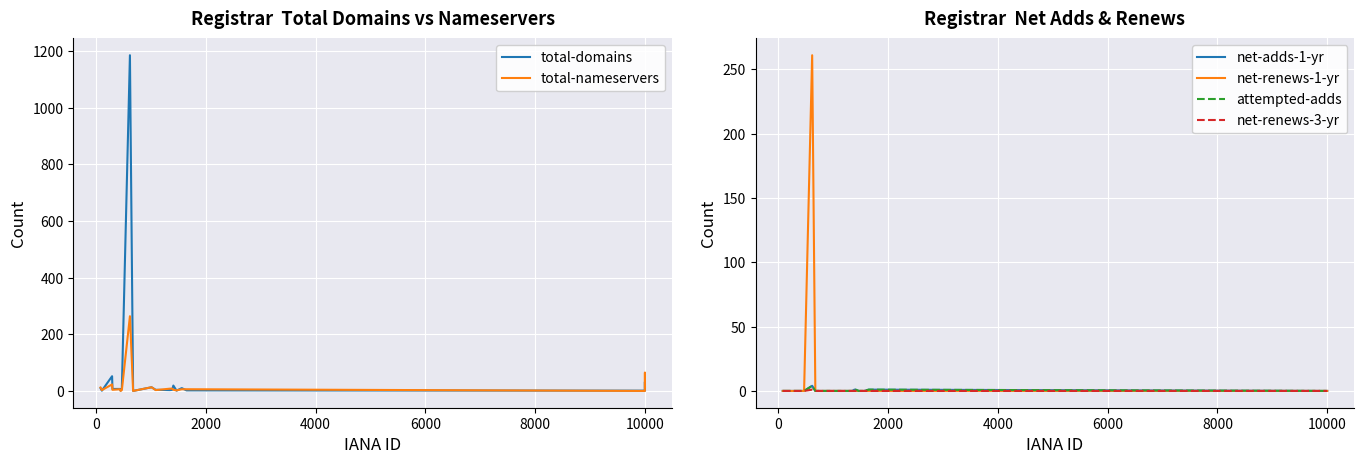

Is it true that net-renews-1-yr equals 0 at 4000?

True